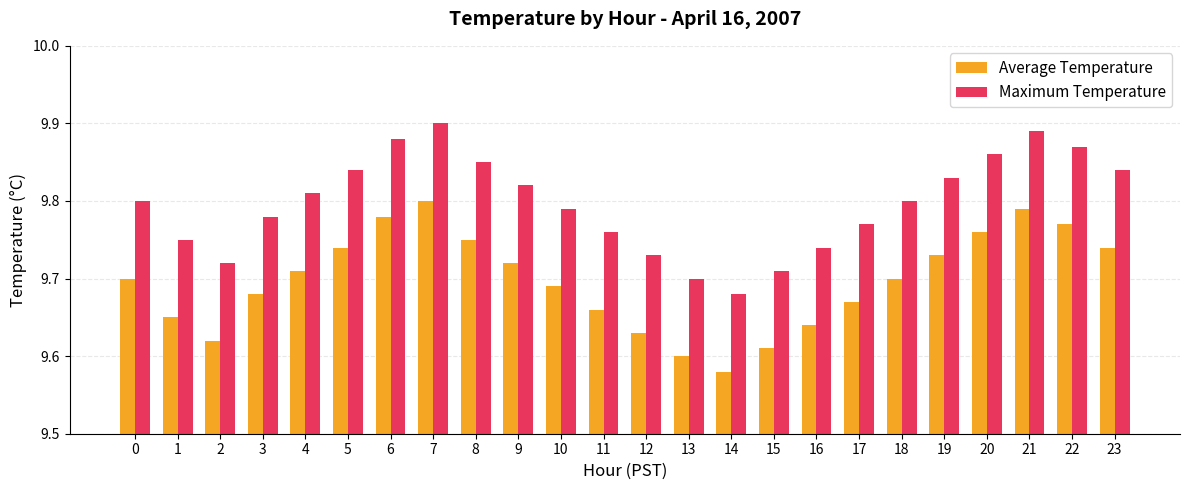

What is the sum of the Average Temperature values at 21 and 22?

19.6